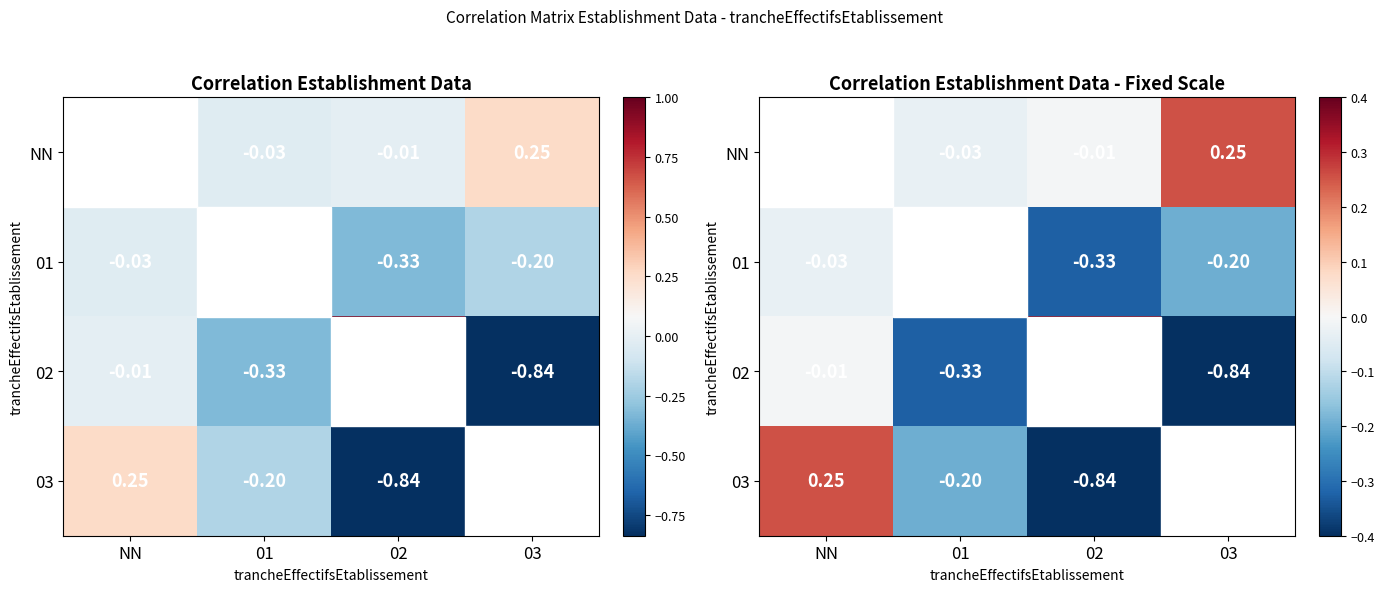

True or false: 02 has a value of -0.0 at NN.

True